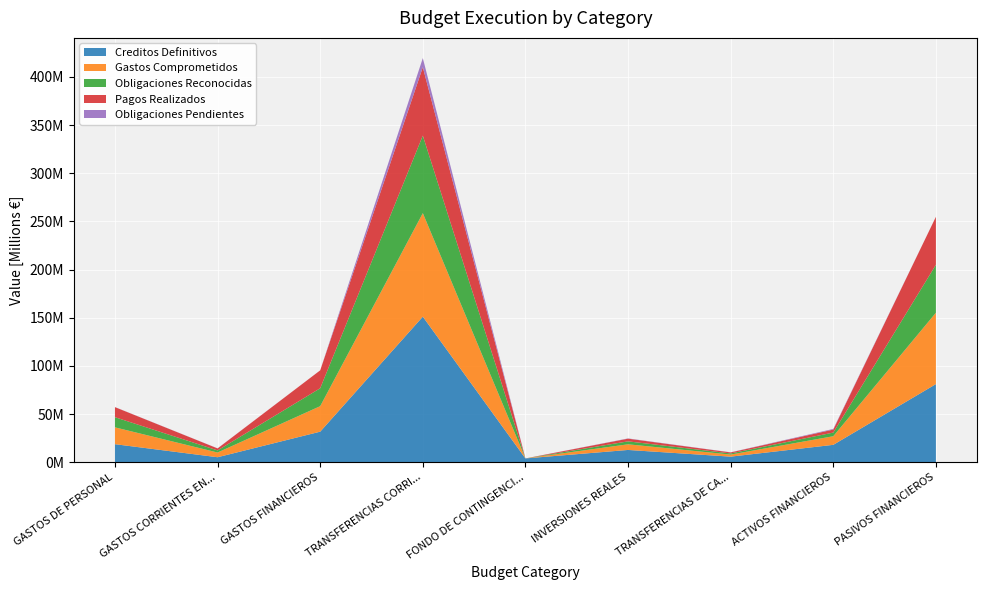

Reading left to right, extract all data points from this chart.

Creditos Definitivos: 18731069	5194414	31717404	151089774	3961428	12744888	5795733	18056979	81098700
Gastos Comprometidos: 17477430	4880245	26482515	107449721	0	5861627	2150476	8942424	74076764
Obligaciones Reconocidas: 10525589	2174358	18590686	80459003	0	3058821	1179544	3785765	49765816
Pagos Realizados: 10434652	2078889	18575014	71007941	0	2800668	1054108	3120765	49765816
Obligaciones Pendientes: 90937	95469	15672	9451062	0	258153	125436	665000	0